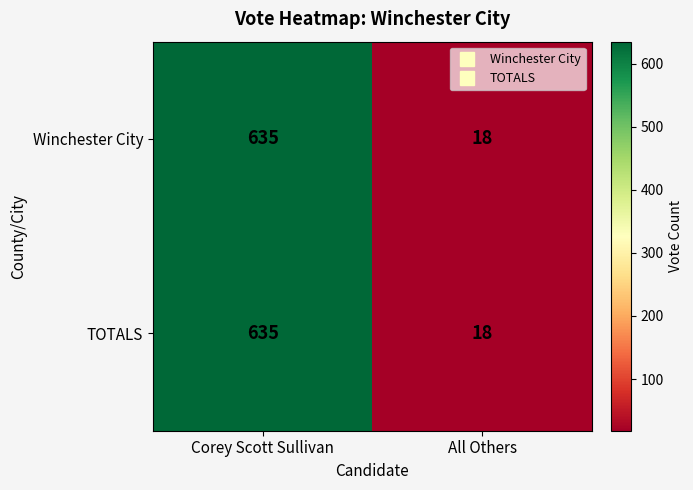

At which label is TOTALS closest to 326?

All Others